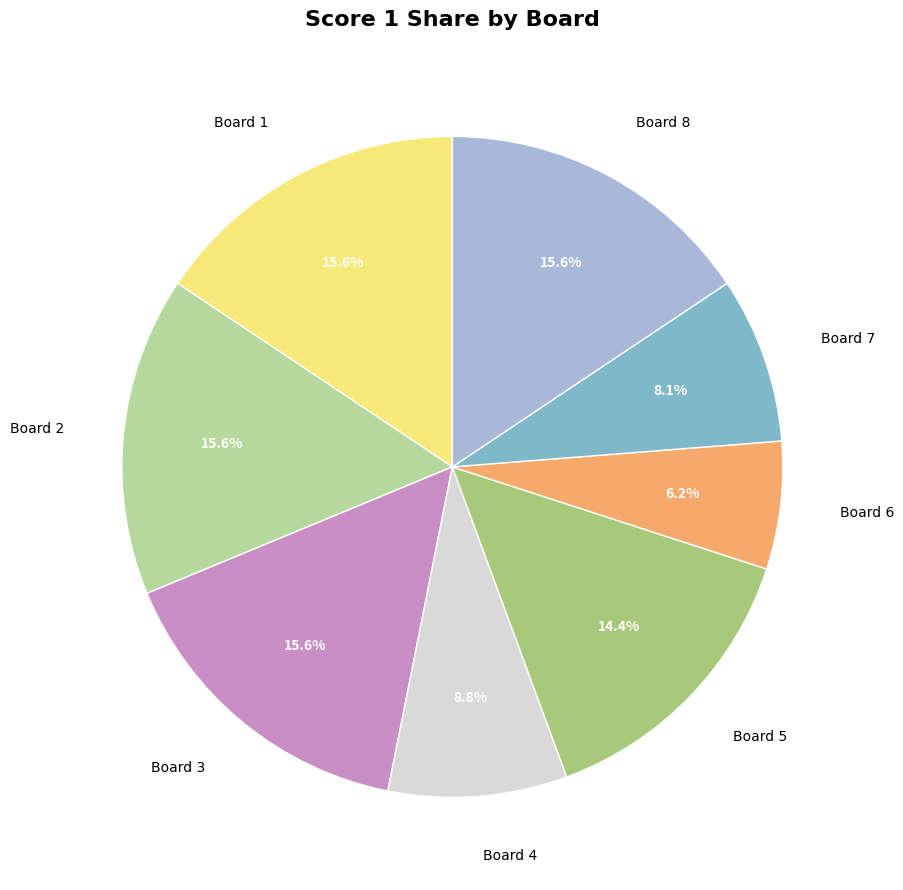

Is Board 8 the majority of the pie?

No